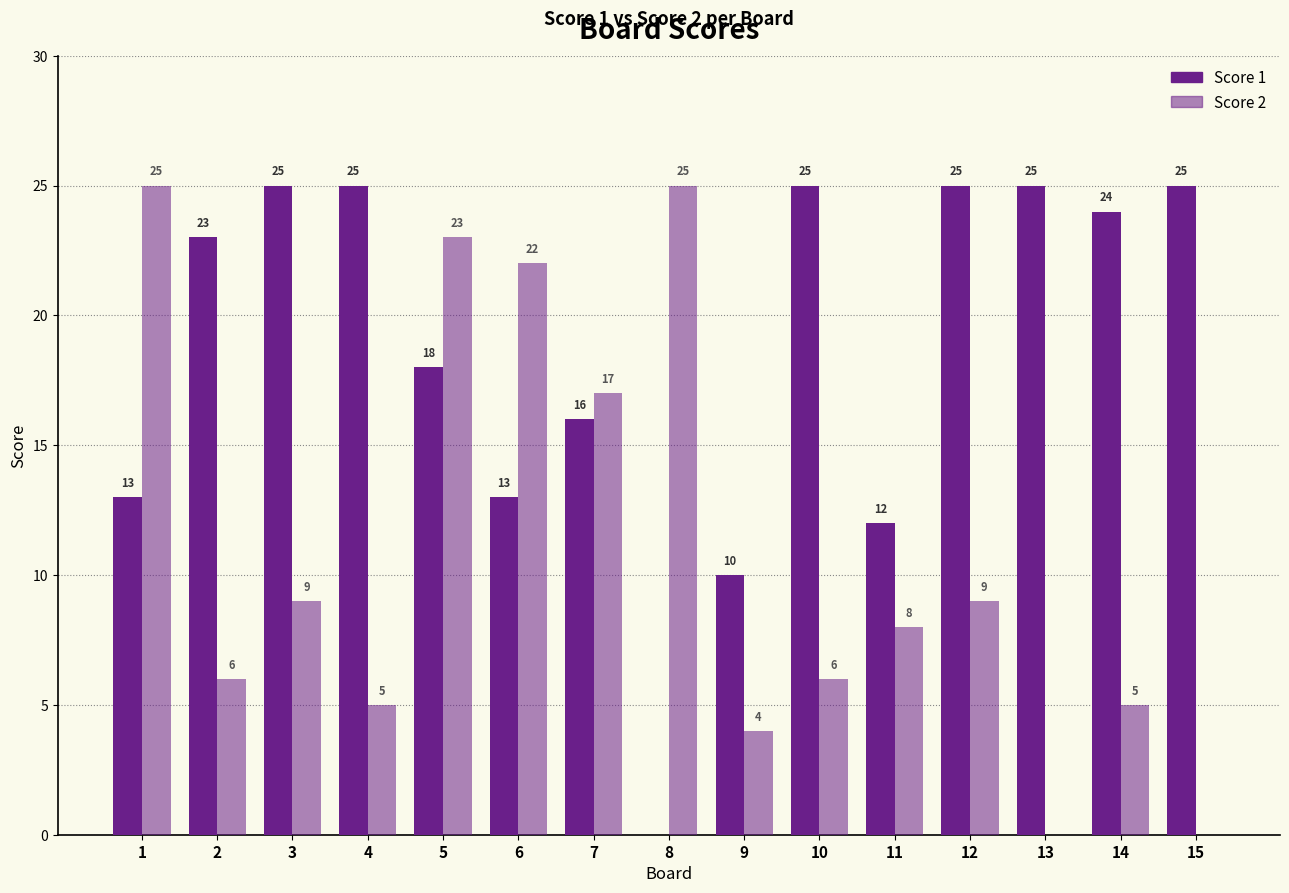

Is it true that Score 1 equals 25 at 10?

True